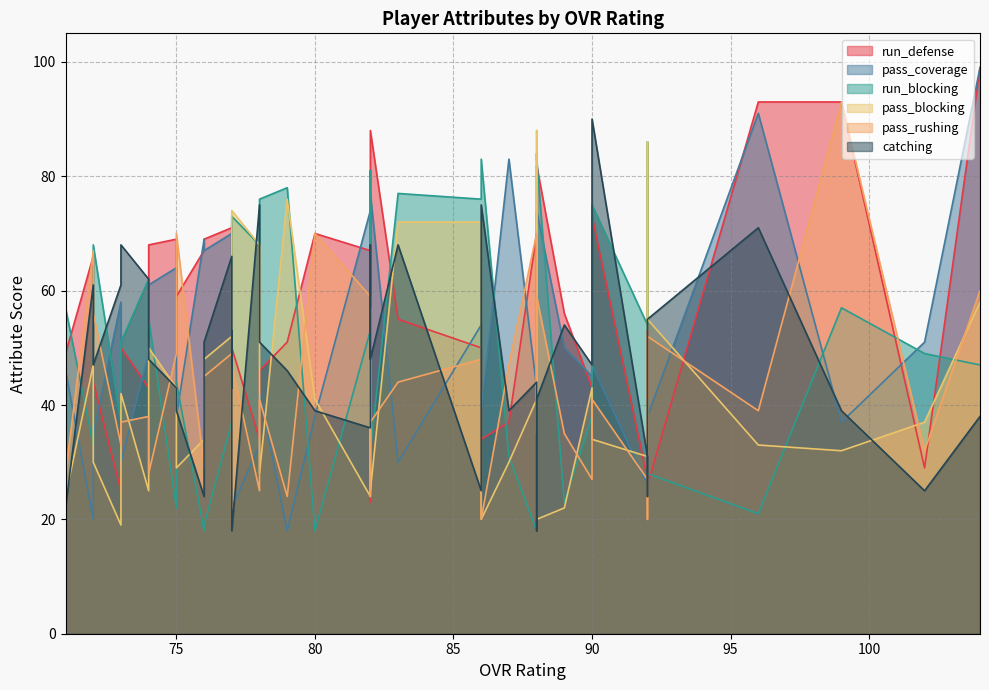

What is the value of the run_blocking point at the 36th from the left?

51